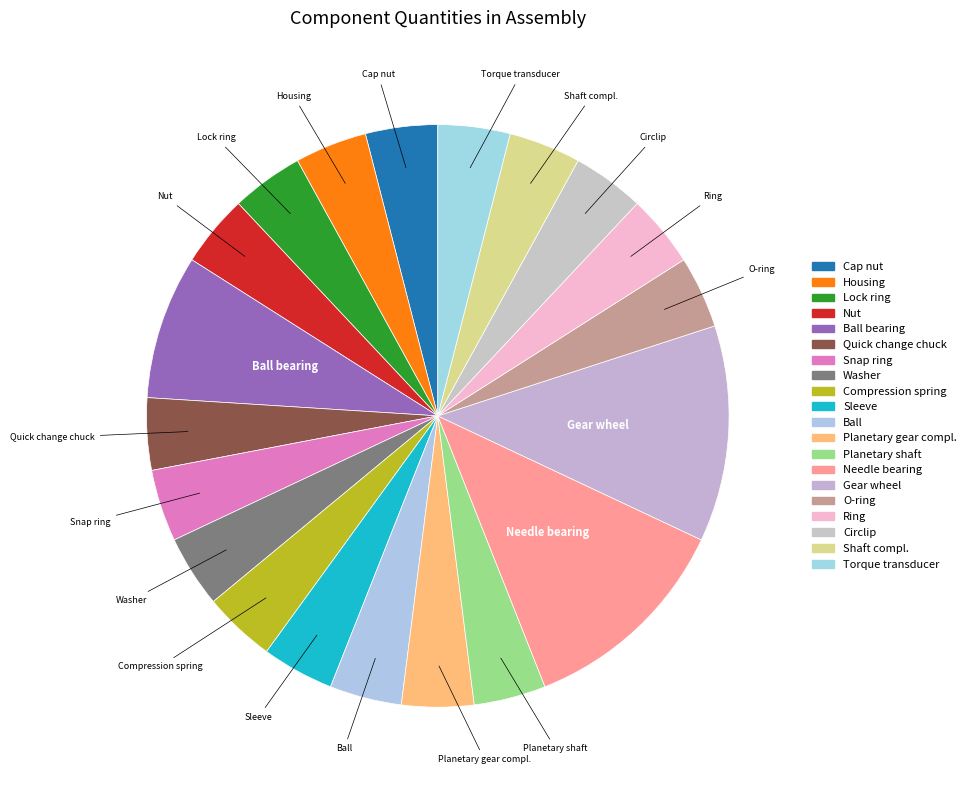

Is there any slice that represents more than half of the pie?

No